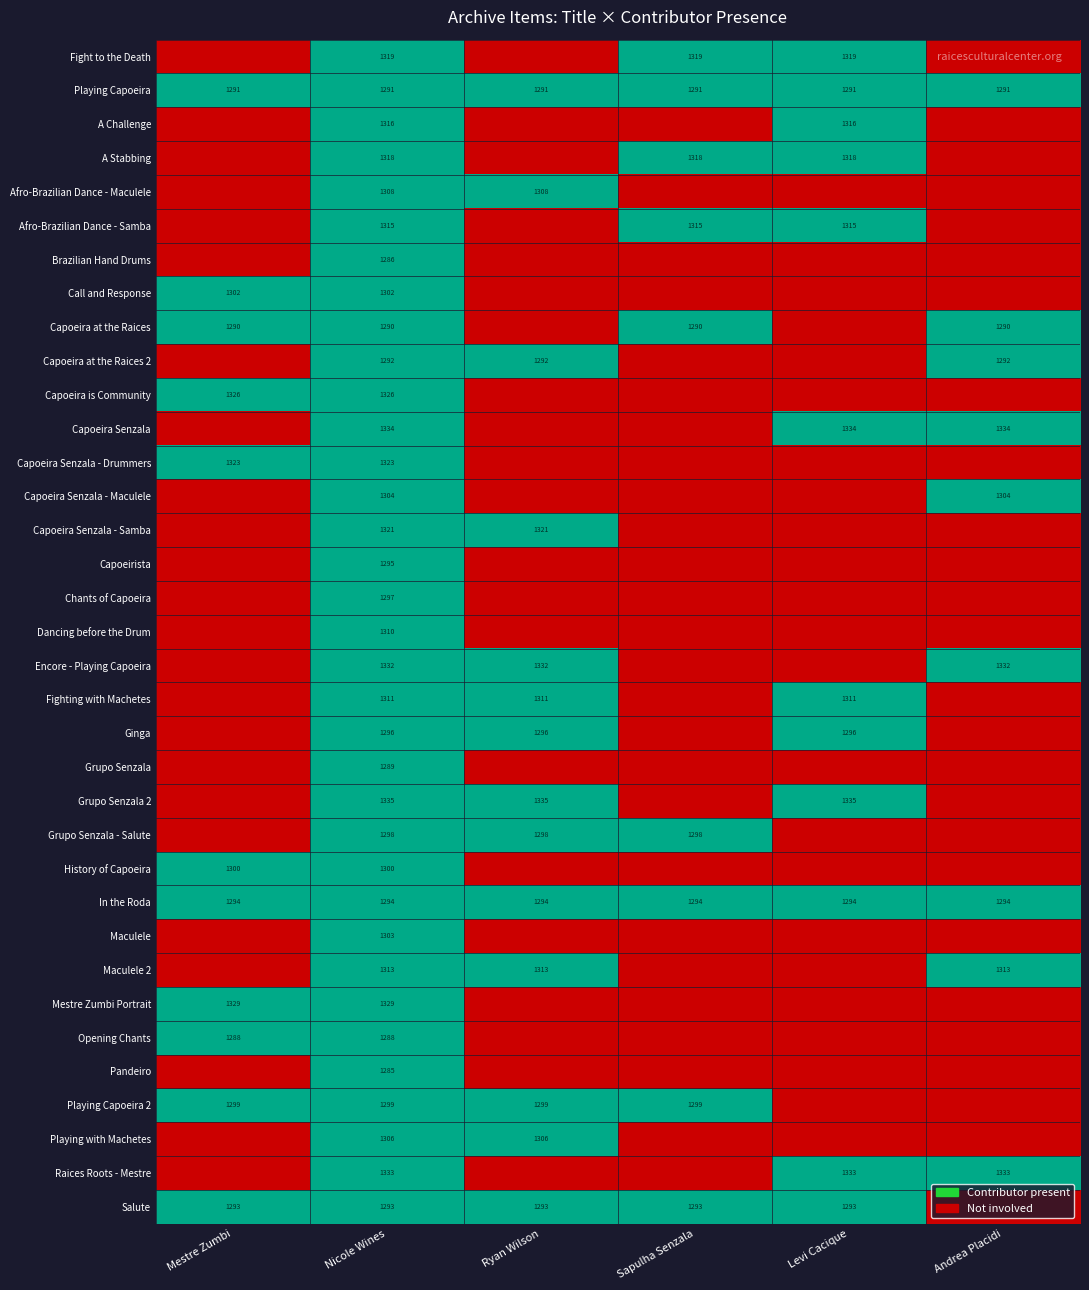

Count the number of data series in this chart.

35